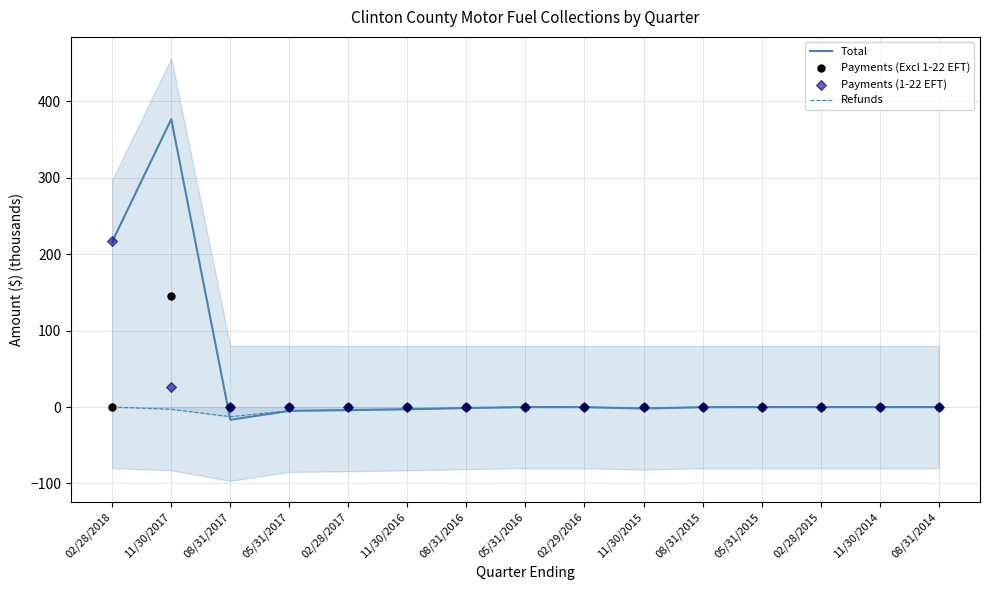

Which series contains the lowest Y value?

Total